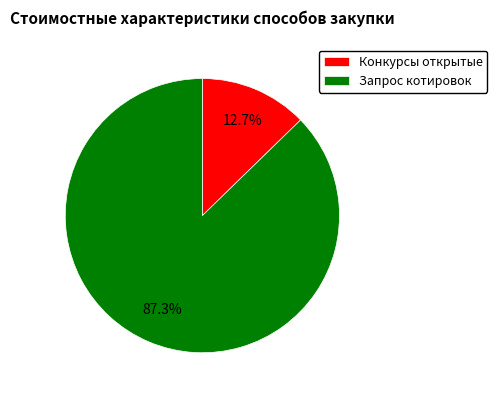

The Конкурсы открытые slice represents 13% of the pie. True or false?

True